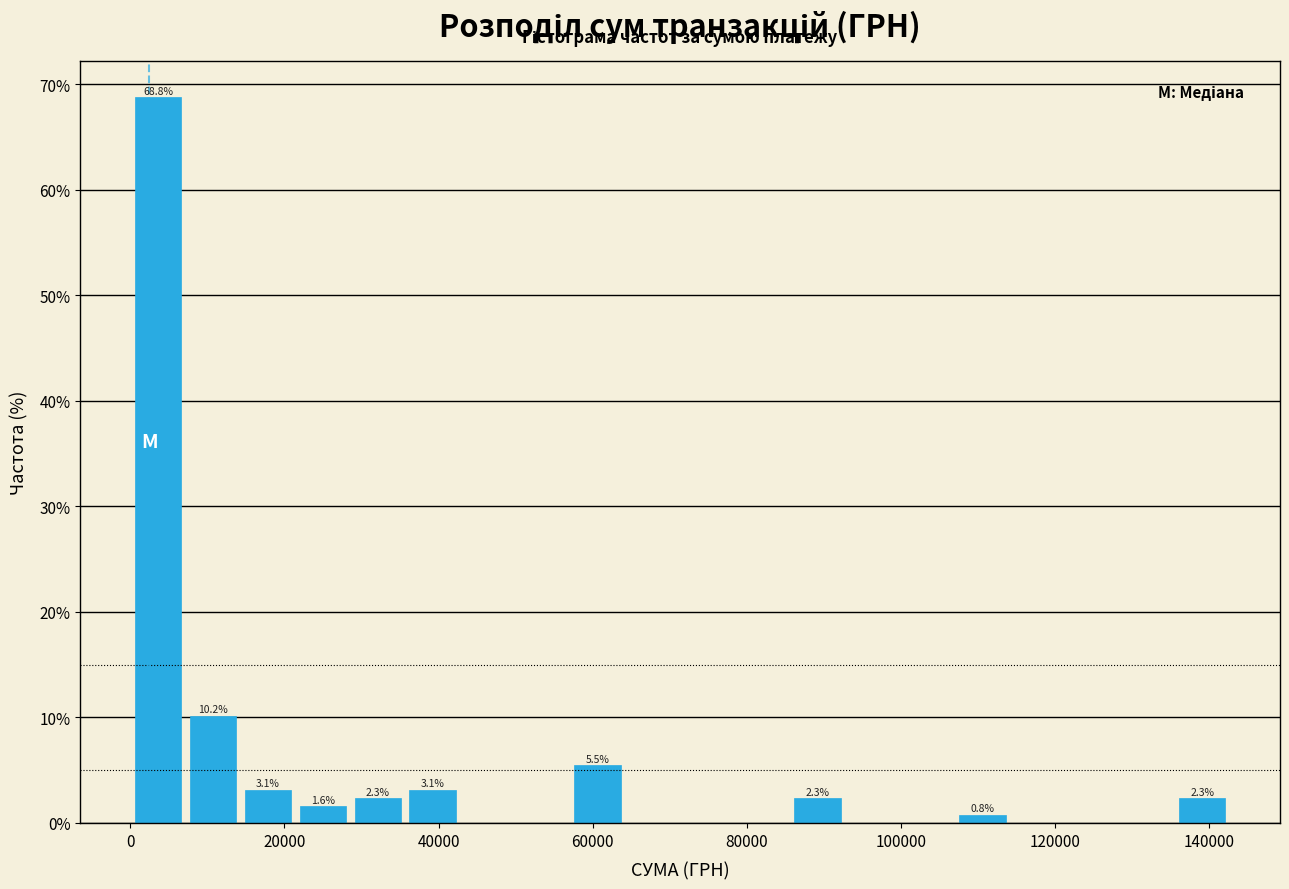

Around what value on the x-axis is the tallest bar? Give the approximate position of its centre, as read against the axis.

4000